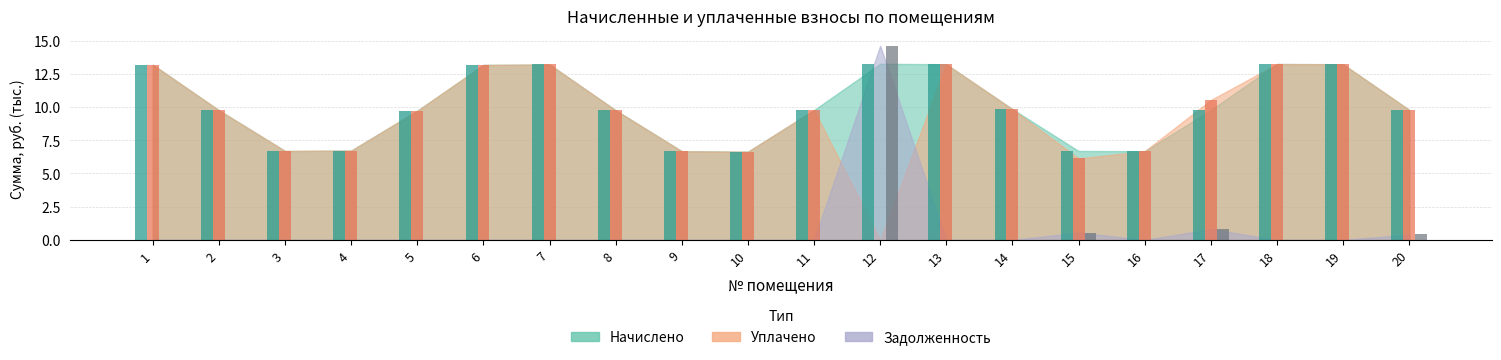

Which label corresponds to the largest value in the chart?

12